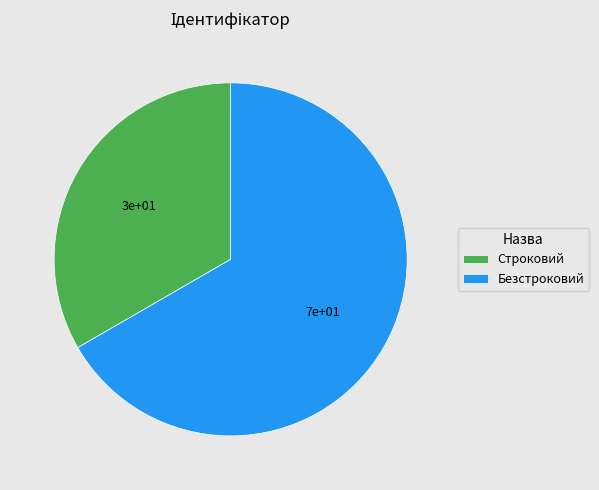

True or false: Строковий accounts for 33% of the total.

True